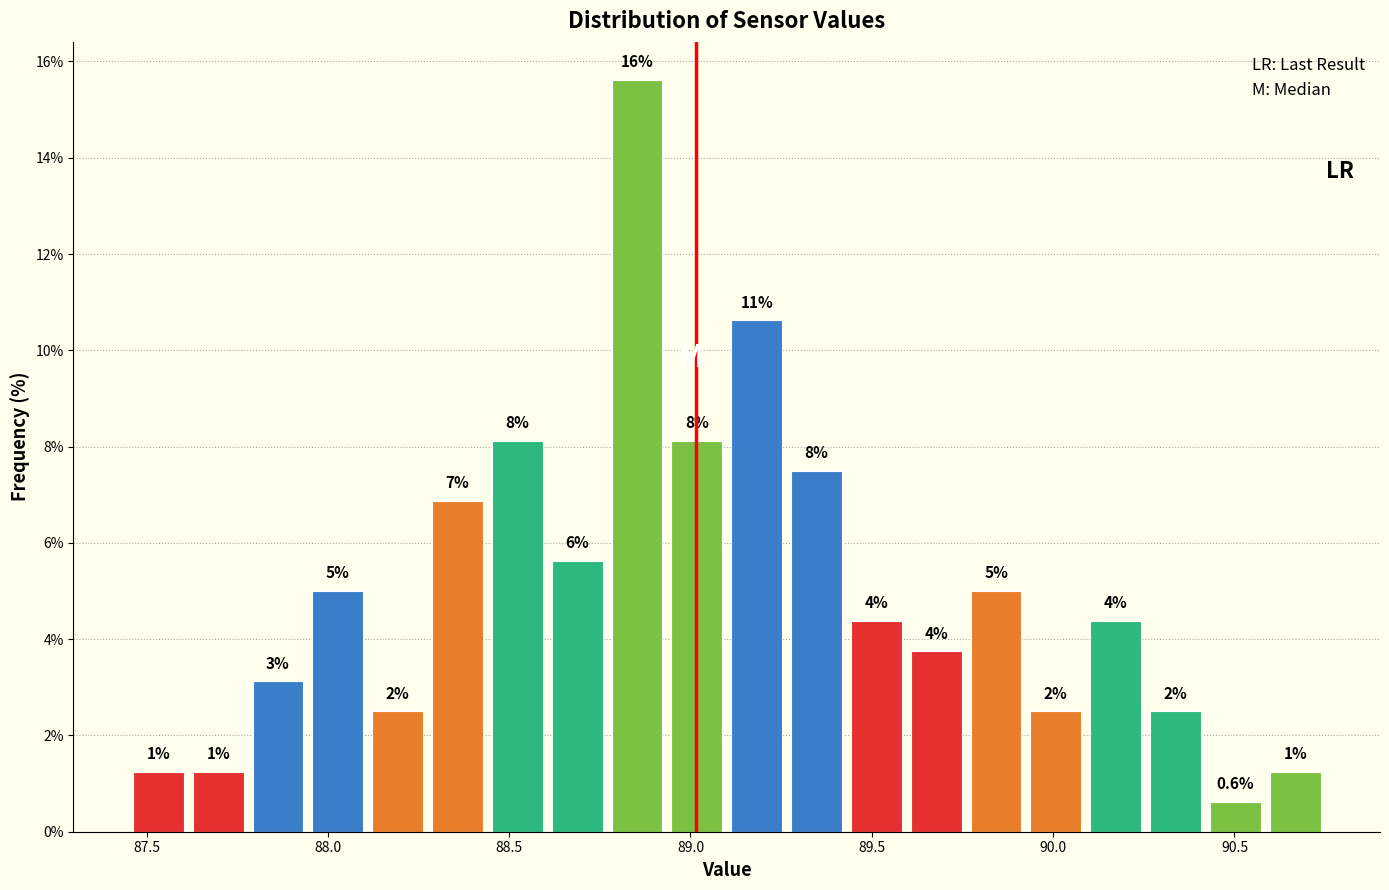

Read against the x-axis, roughly where is the centre of the tallest bar?

88.85